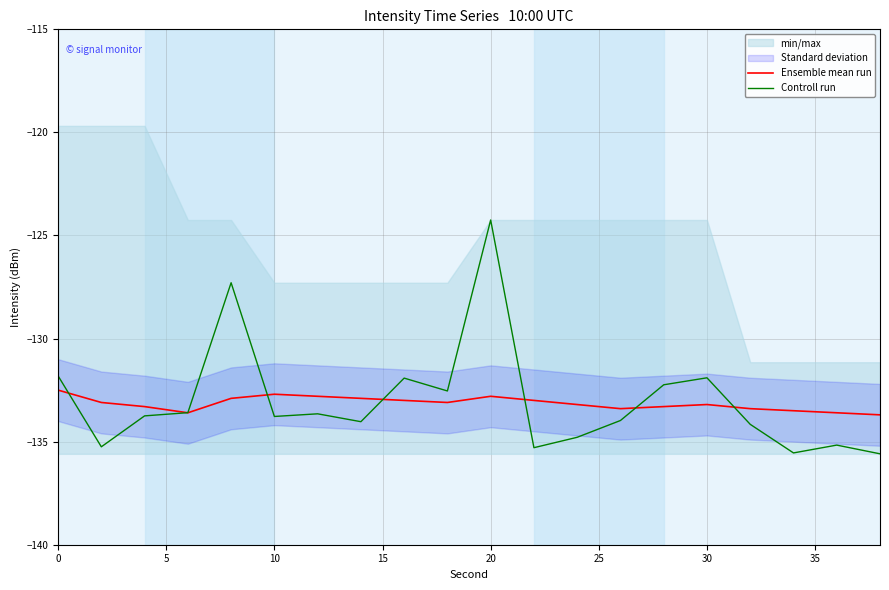

What is the maximum value shown in the chart?

-124.2